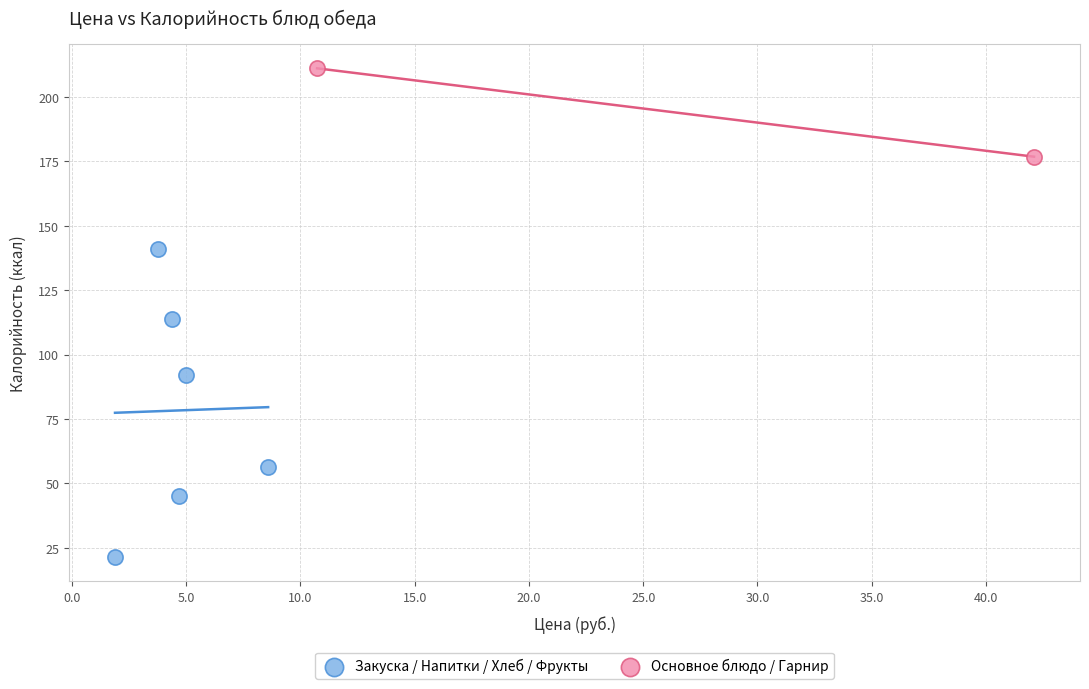

What are all the series names shown in the legend?

Закуска / Напитки / Хлеб / Фрукты, Основное блюдо / Гарнир